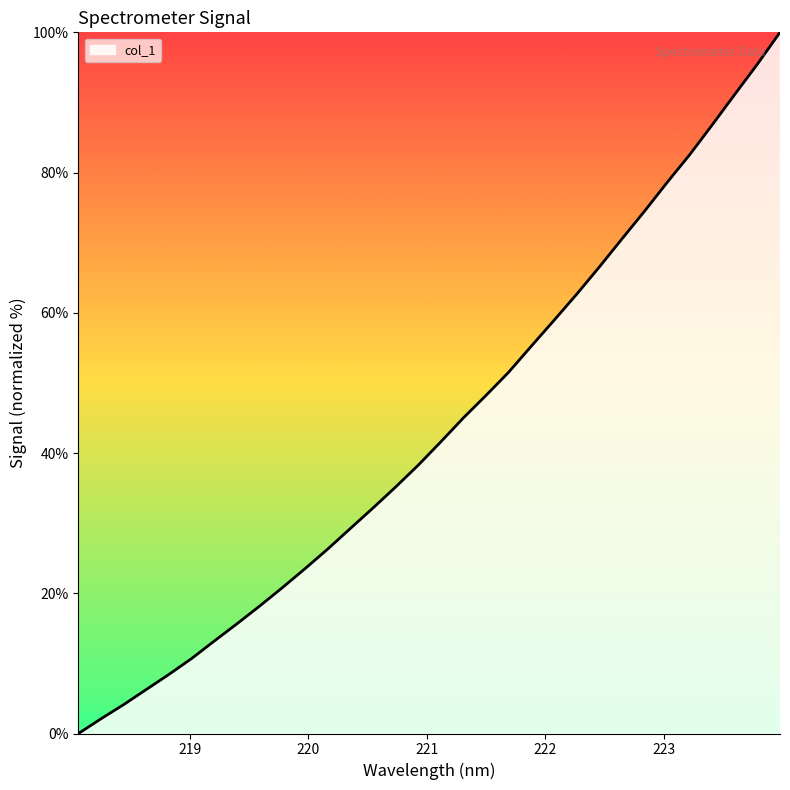

What is the greatest value displayed?

100.0